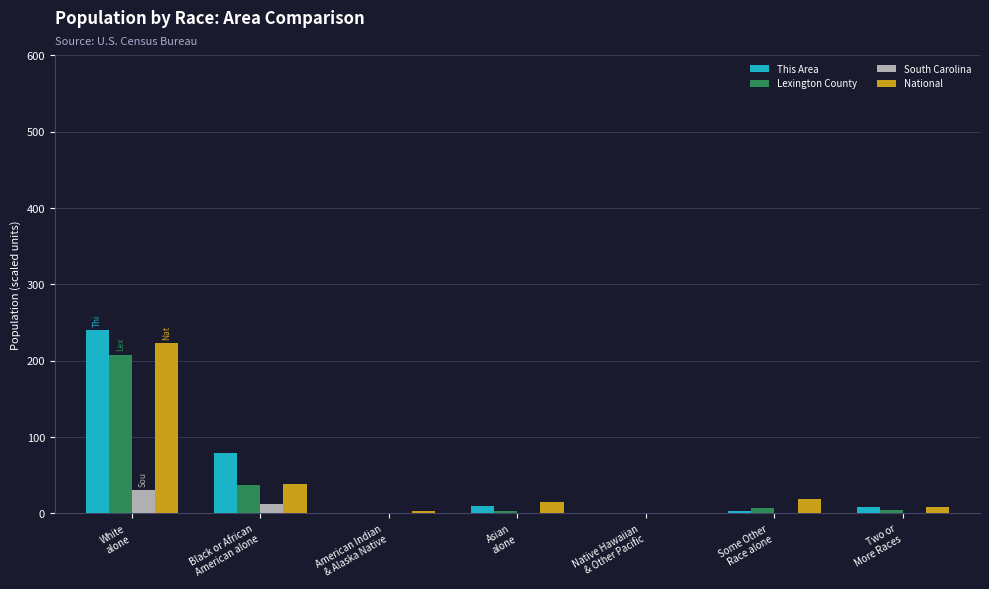

What is the highest value of the Lexington County series?

208.0